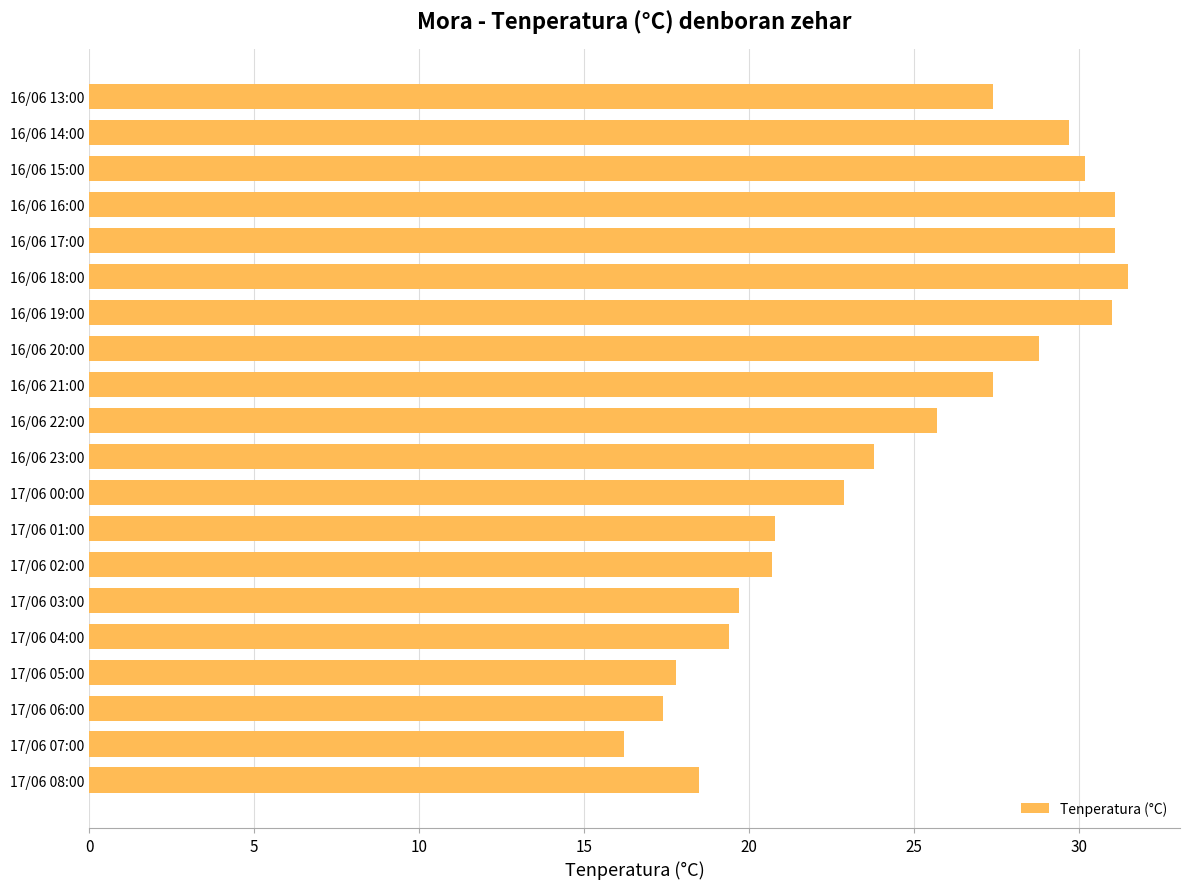

How many values are below 25?

10